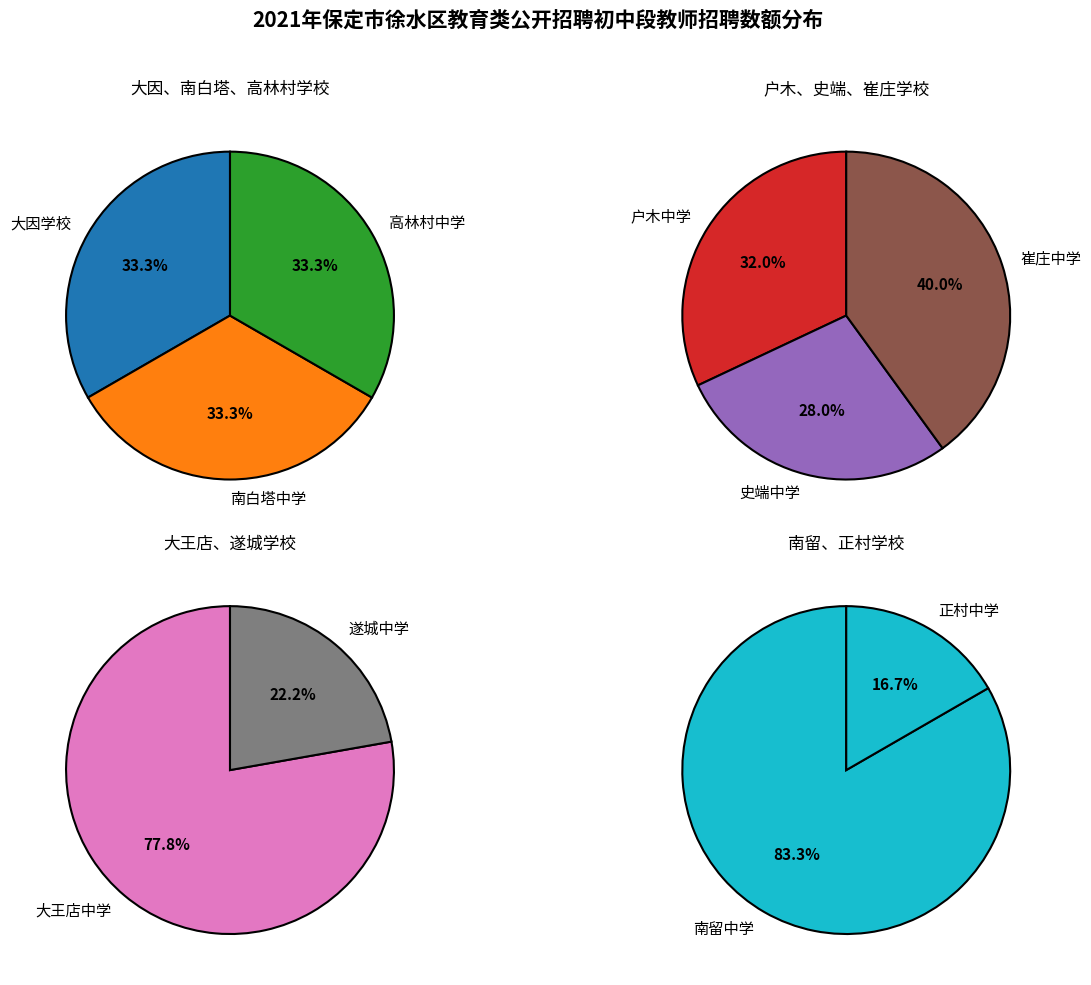

Rank the categories by value from highest to lowest.

崔庄中学, 户木中学, 史端中学, 大王店中学, 南留中学, 大因学校, 南白塔中学, 高林村中学, 遂城中学, 正村中学